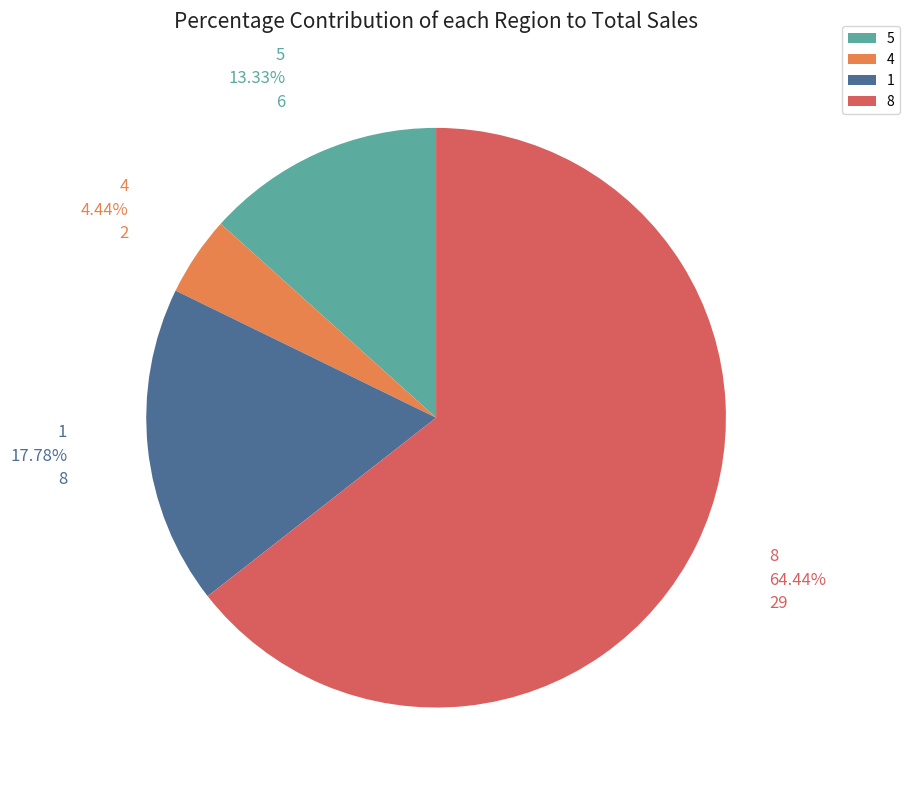

Count the number of slices in the pie.

4